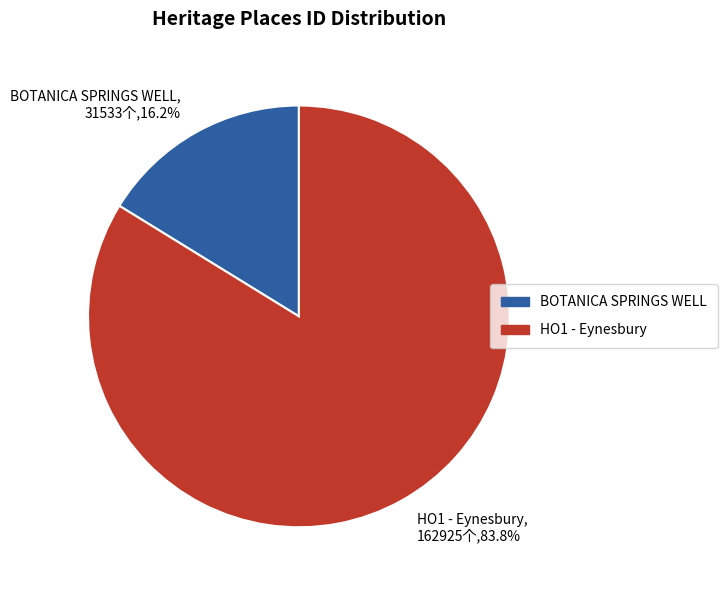

Approximately how many times larger is the value at HO1 - Eynesbury compared to BOTANICA SPRINGS WELL?

5.2